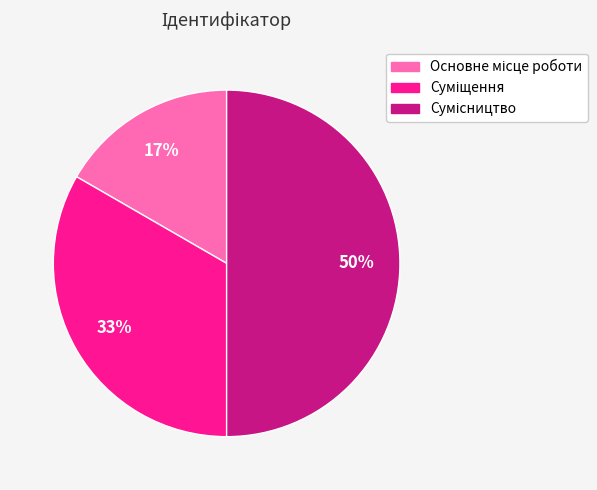

To the nearest percent, what is the difference between the largest and smallest slice percentages?

33%